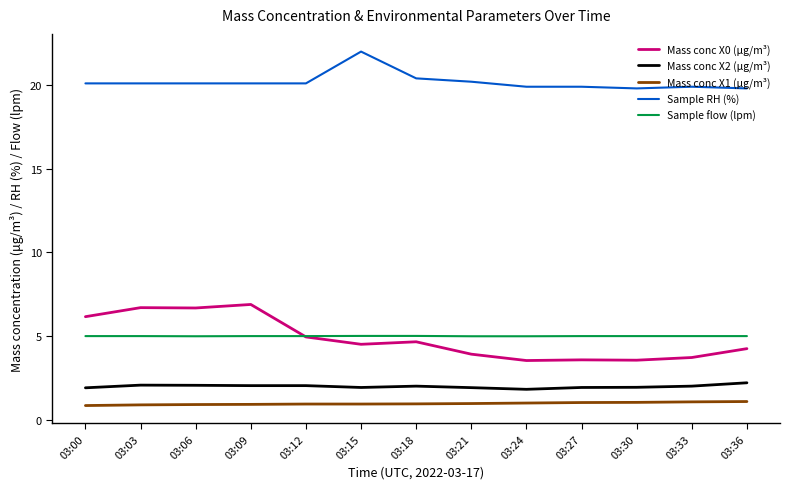

Which series has the widest spread of values?

Mass conc X0 (μg/m³)